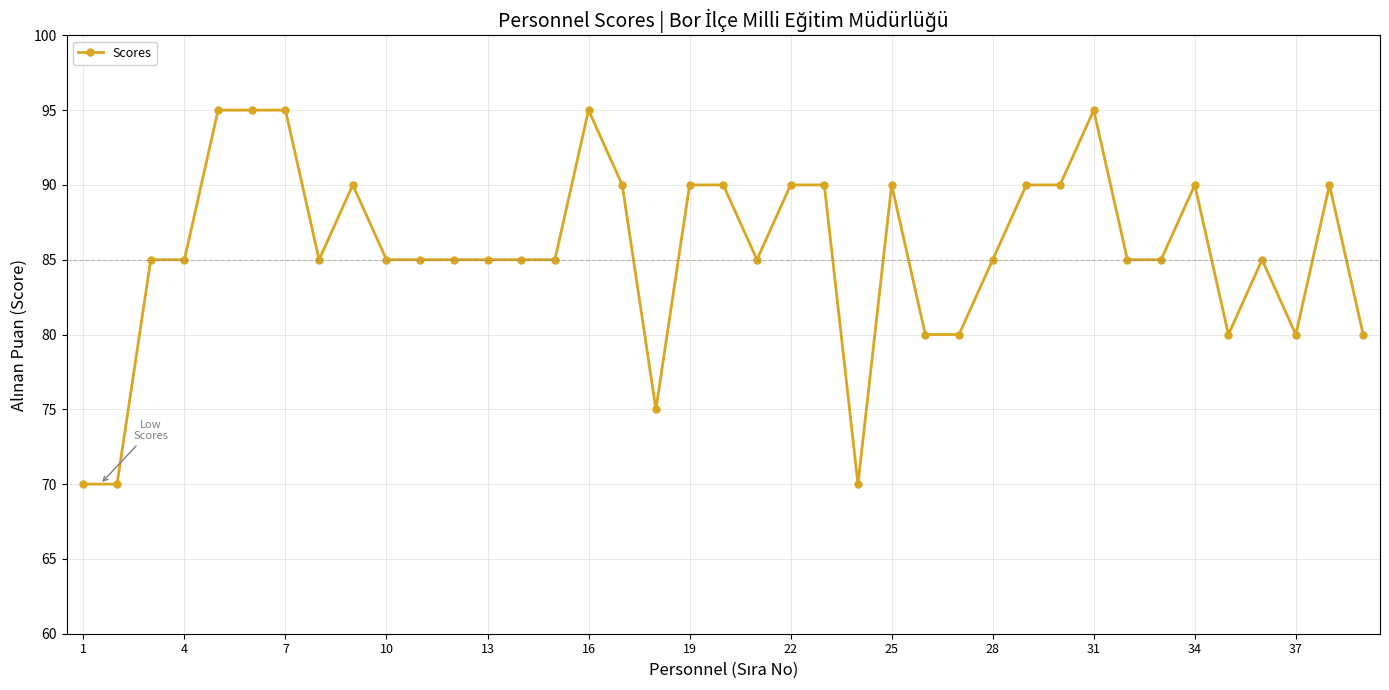

True or false: the data has more than 2 interior local peaks.

True